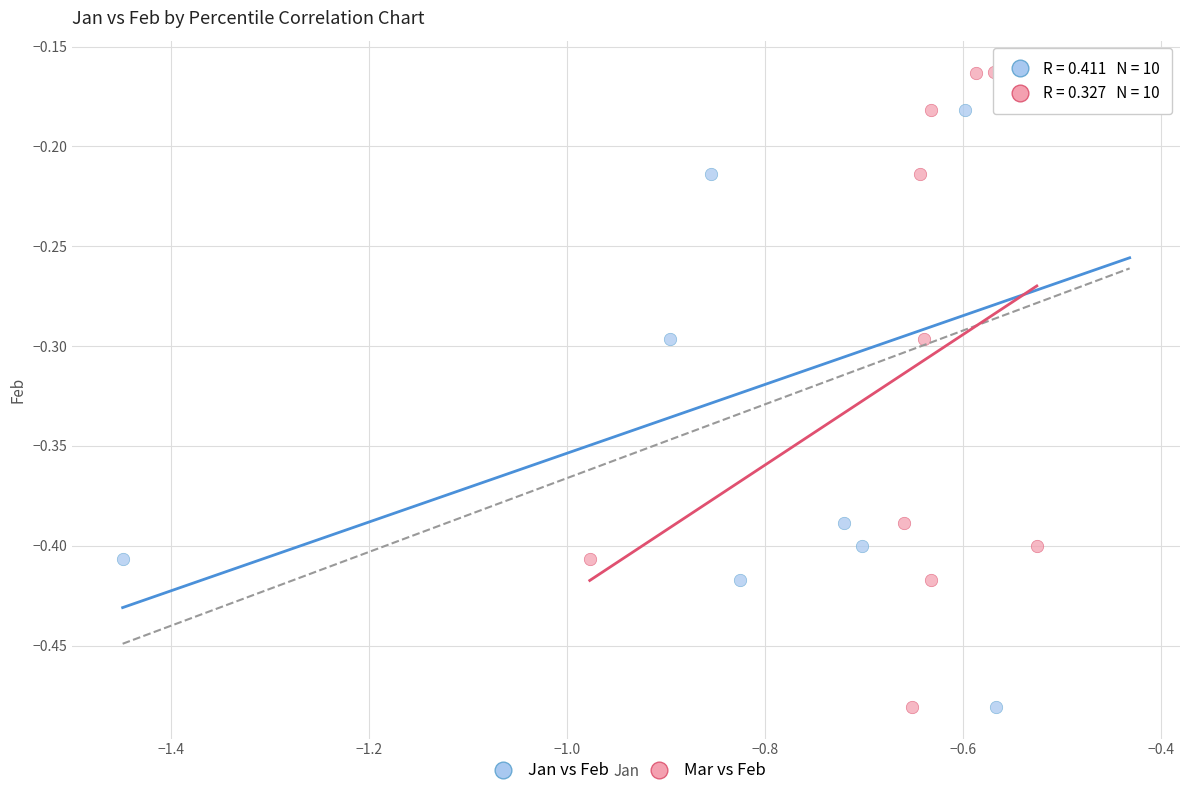

What are all the series names shown in the legend?

Jan vs Feb, Mar vs Feb